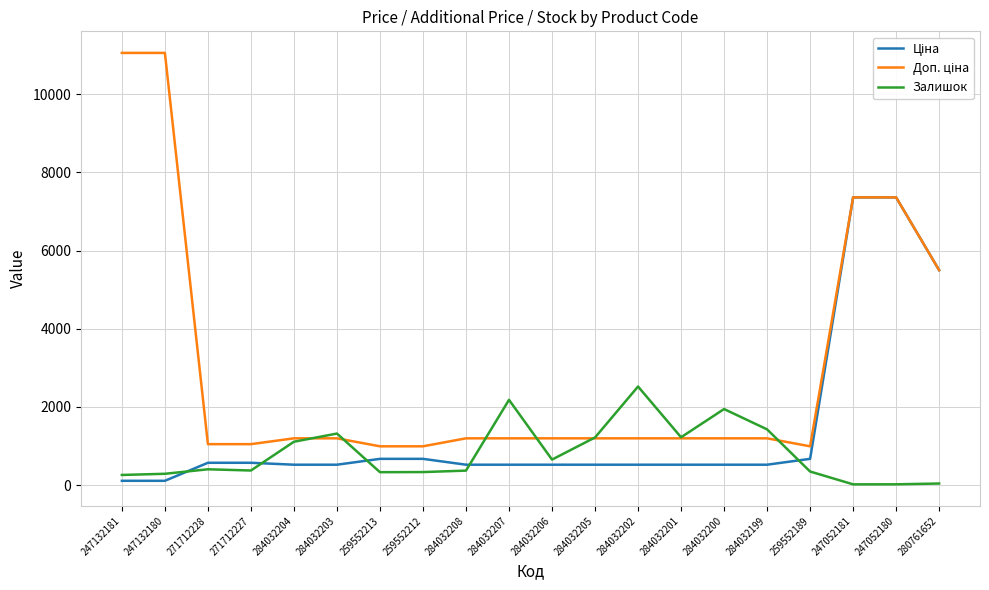

What is the smallest value displayed?

20.0